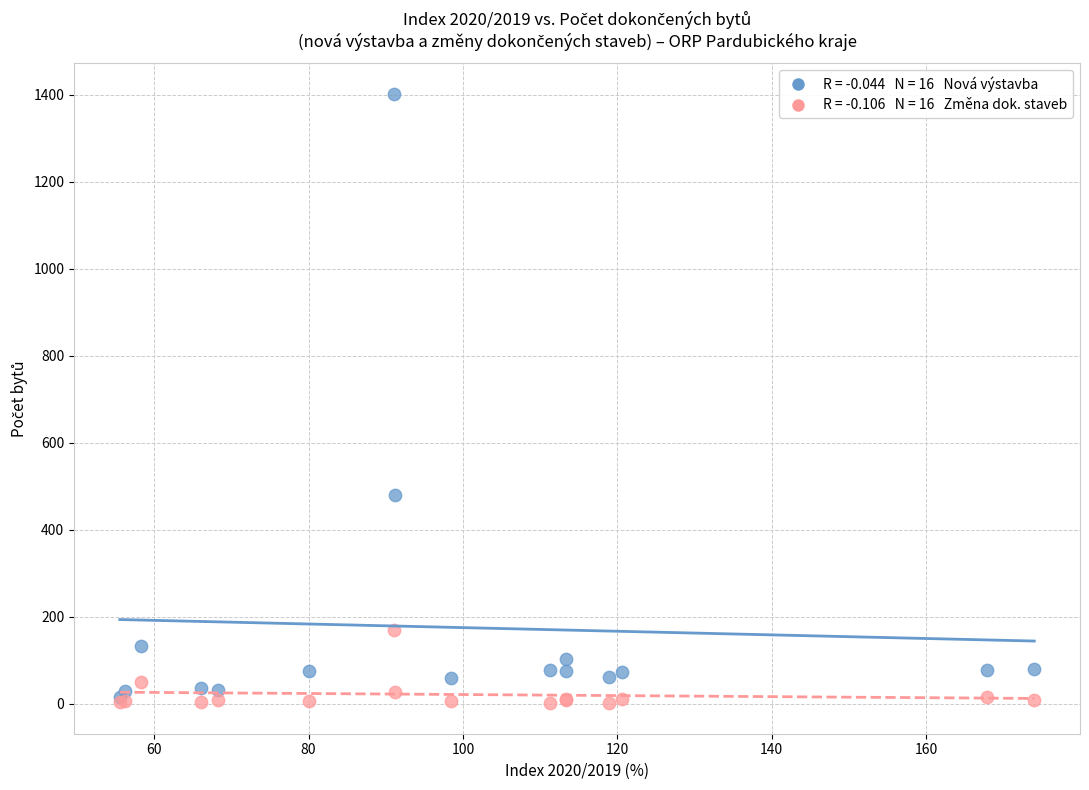

Across all series, what Y value is closest to 701?

480